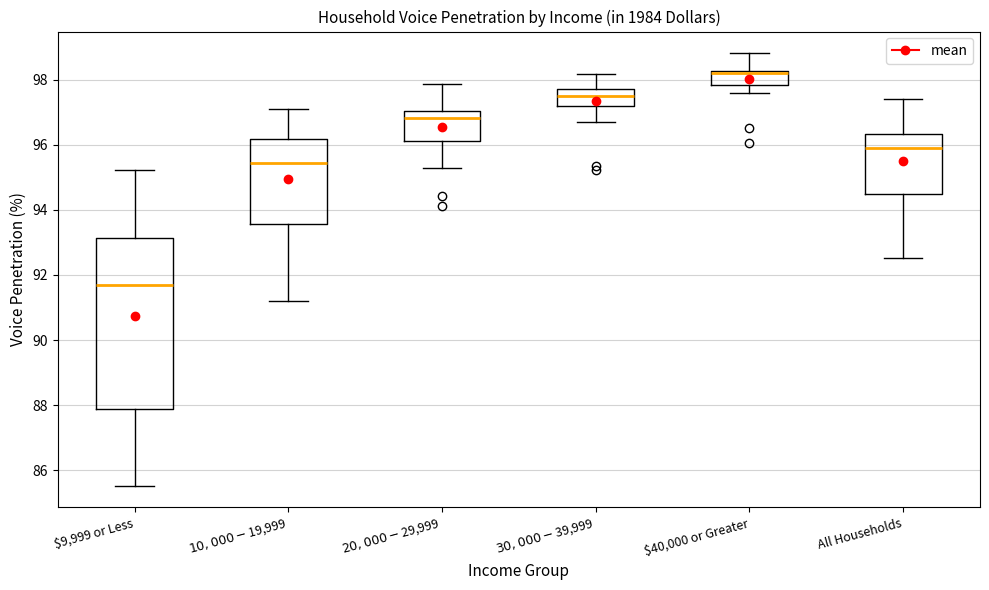

Reading left to right, read every box against the y-axis: the position of its median line, the range the box covers, and the ends of its whiskers. The values are not printed on the chart, so give them approximately, as read against the axis.

$9,999 or Less: median 91.8, box 87.8 to 93.2, whiskers 85.6 to 95.2
$10,000 - $19,999: median 95.4, box 93.6 to 96.2, whiskers 91.2 to 97.0
$20,000 - $29,999: median 96.8, box 96.2 to 97.0, whiskers 95.2 to 97.8
$30,000 - $39,999: median 97.4, box 97.2 to 97.8, whiskers 96.6 to 98.2
$40,000 or Greater: median 98.2 (just below the box's upper edge), box 97.8 to 98.2, whiskers 97.6 to 98.8
All Households: median 95.8, box 94.4 to 96.4, whiskers 92.6 to 97.4